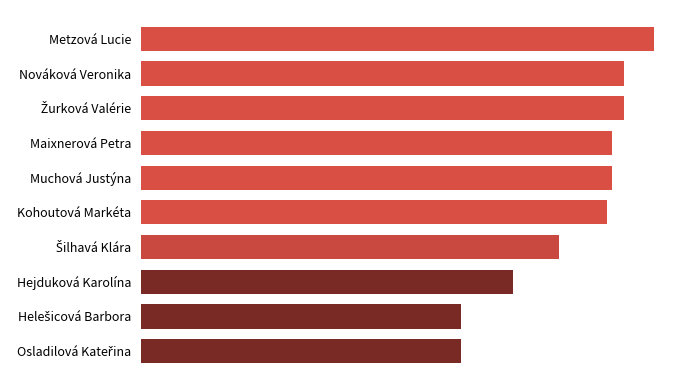

Are the bars grouped side by side (vs. stacked)?

No